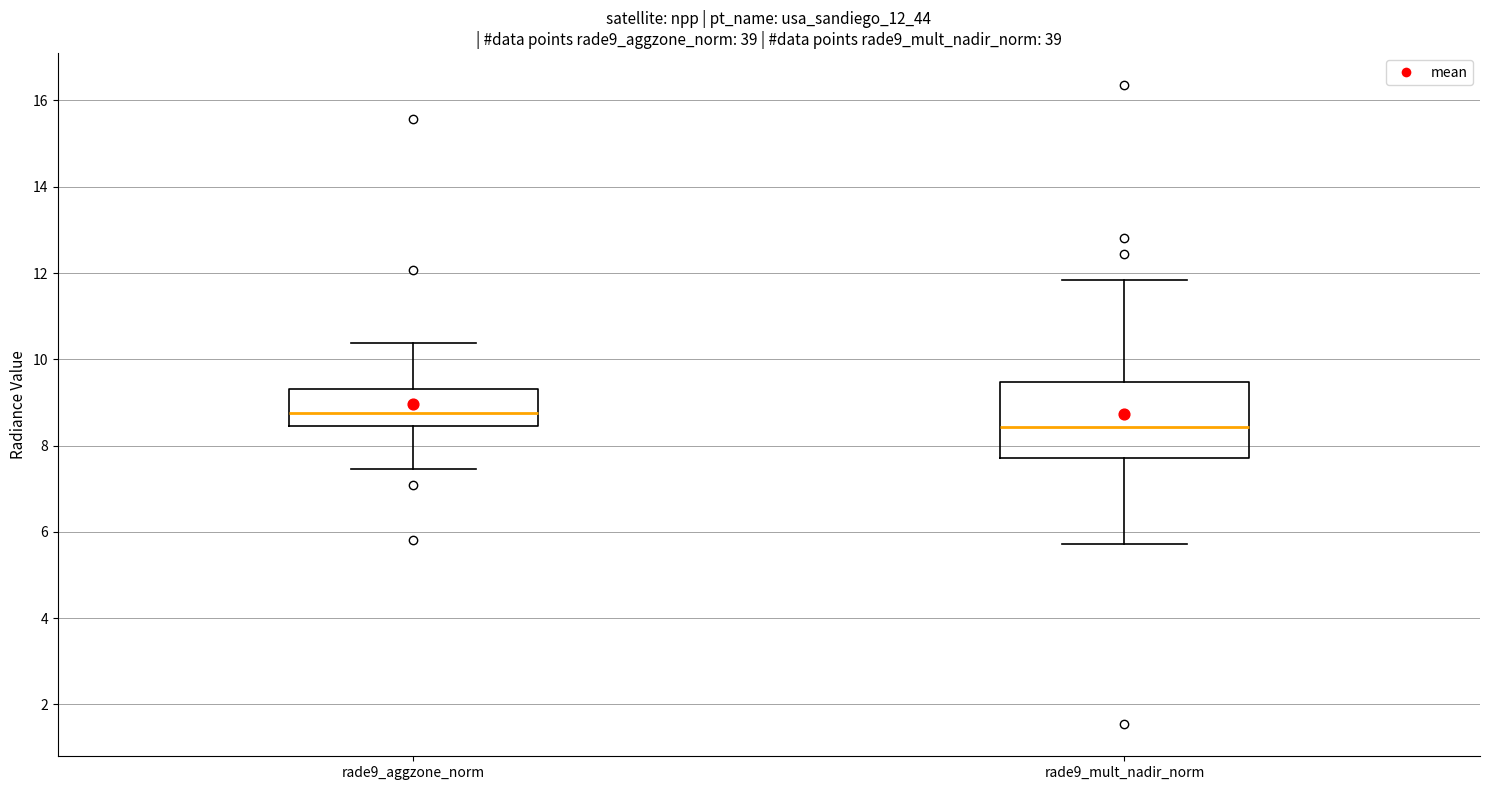

Comparing the boxes themselves (not the whiskers), which one is the tallest?

rade9_mult_nadir_norm